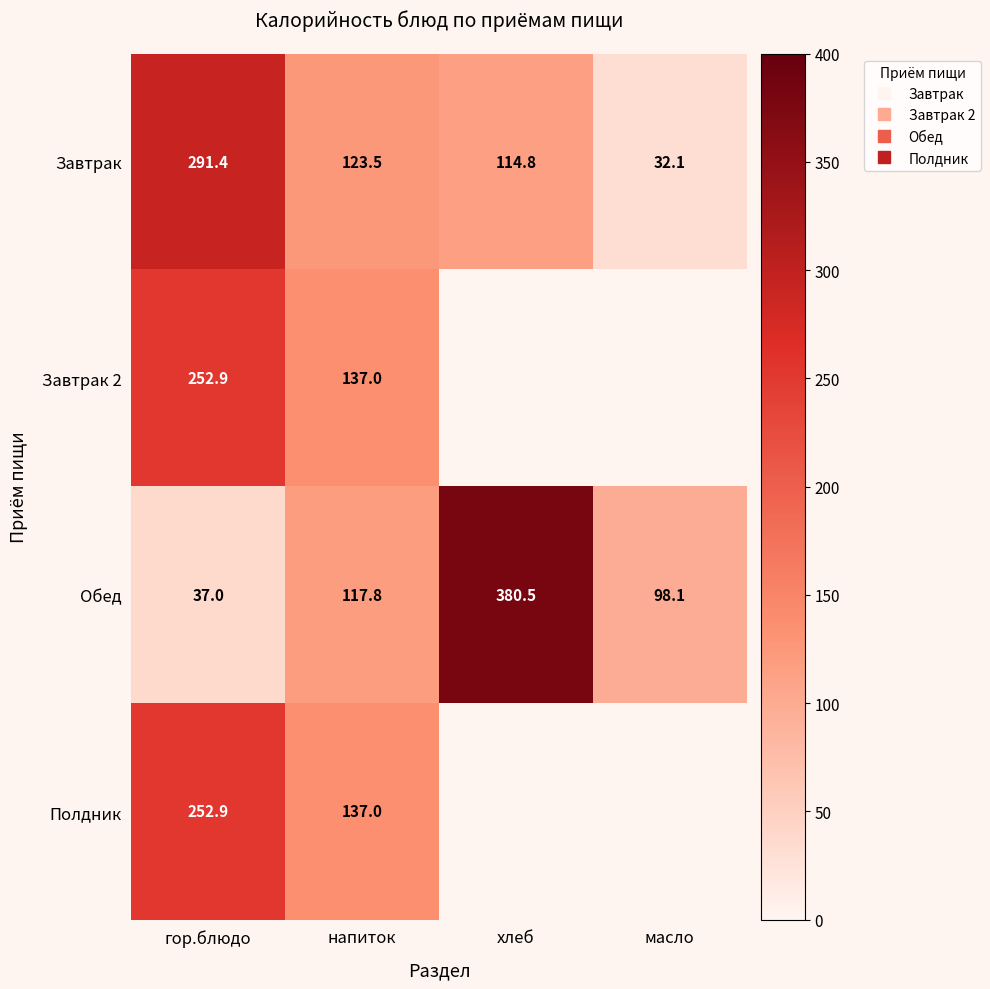

How many data points in Завтрак are above 123?

2